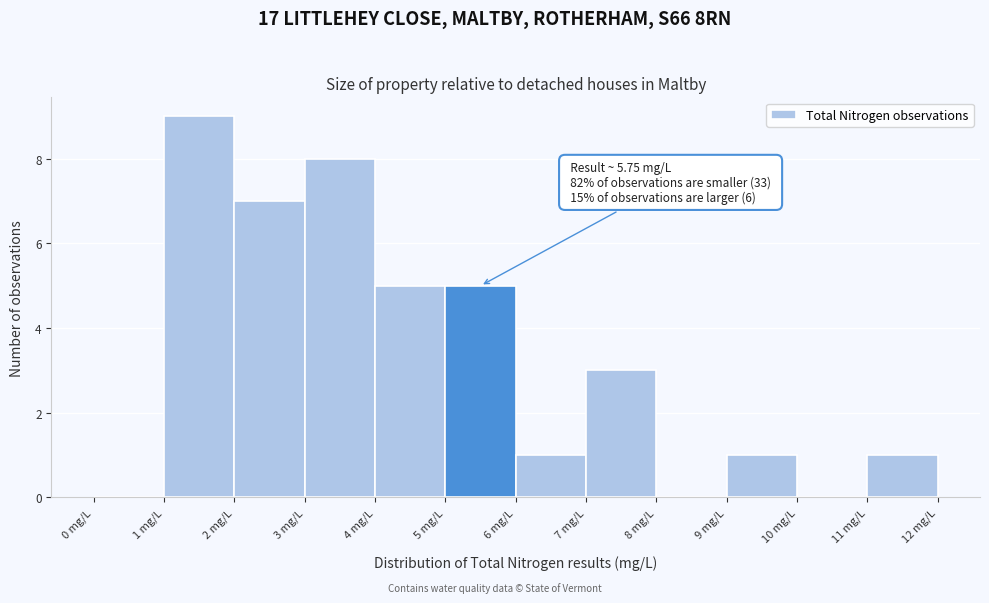

Over which range of the x-axis is the bar tallest?

1 to 2